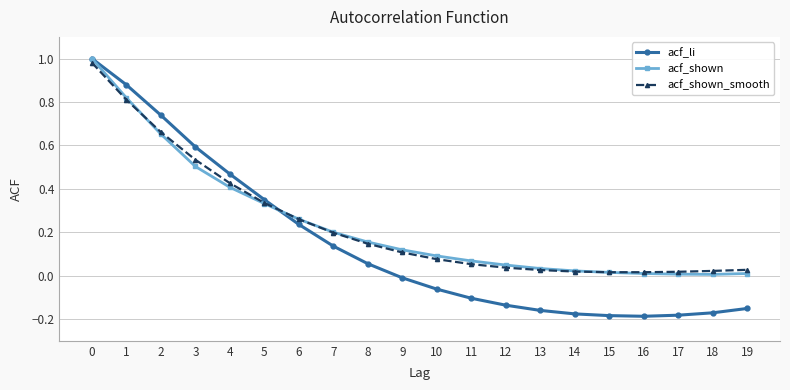

True or false: acf_shown_smooth has a value of 0.1 at 9.

True